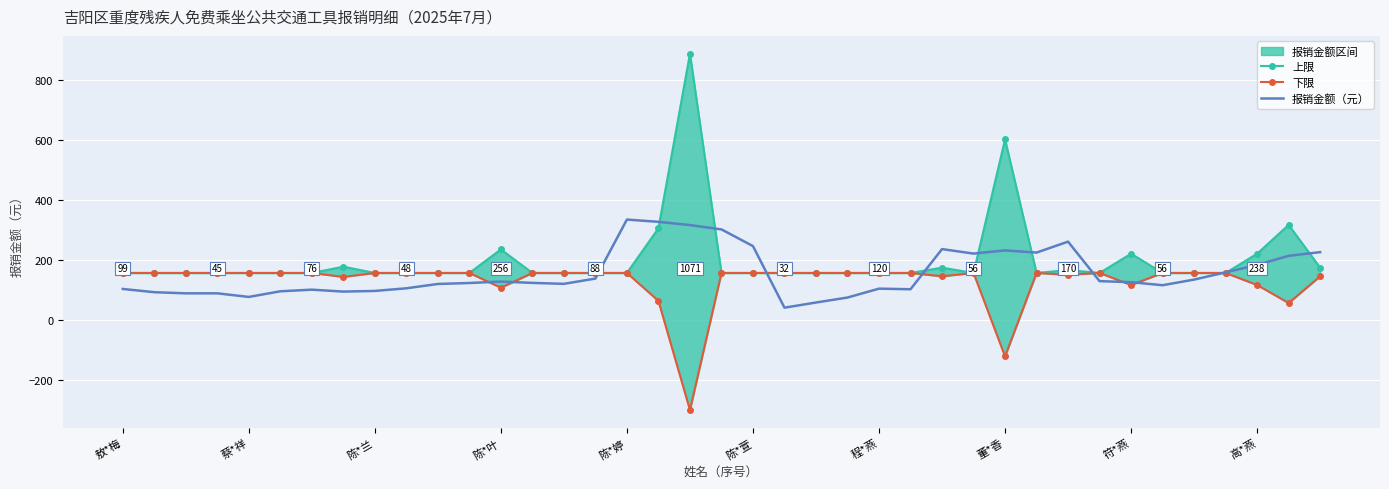

What is the greatest value displayed?

888.4